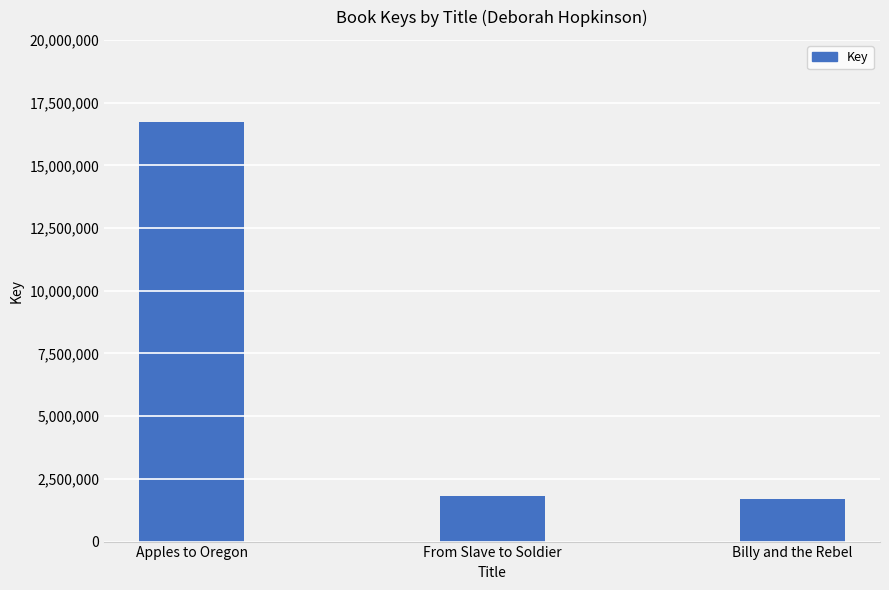

What is the approximate value at Billy and the Rebel?

1681487